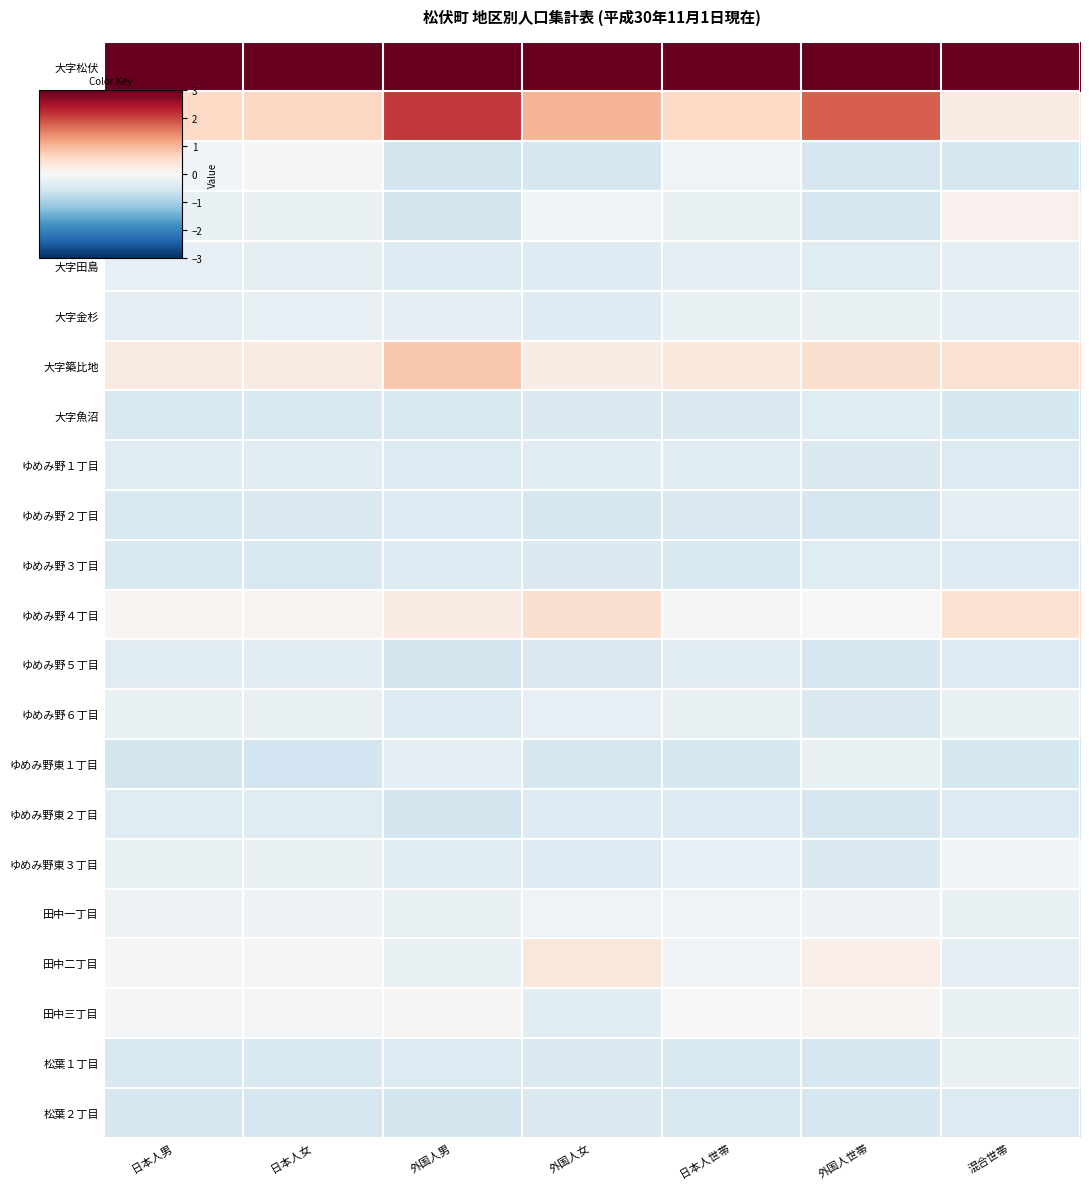

How many data points does each series have?

7